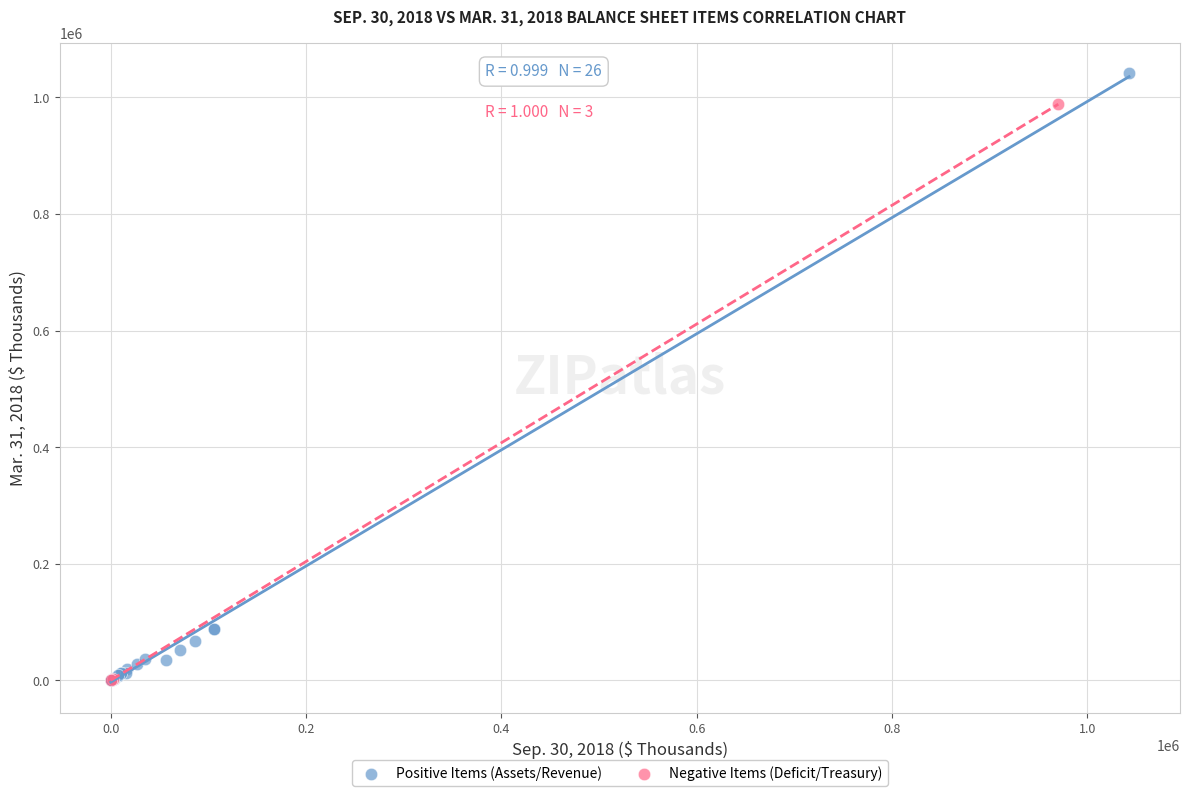

Which series reaches the maximum Y coordinate?

Positive Items (Assets/Revenue)